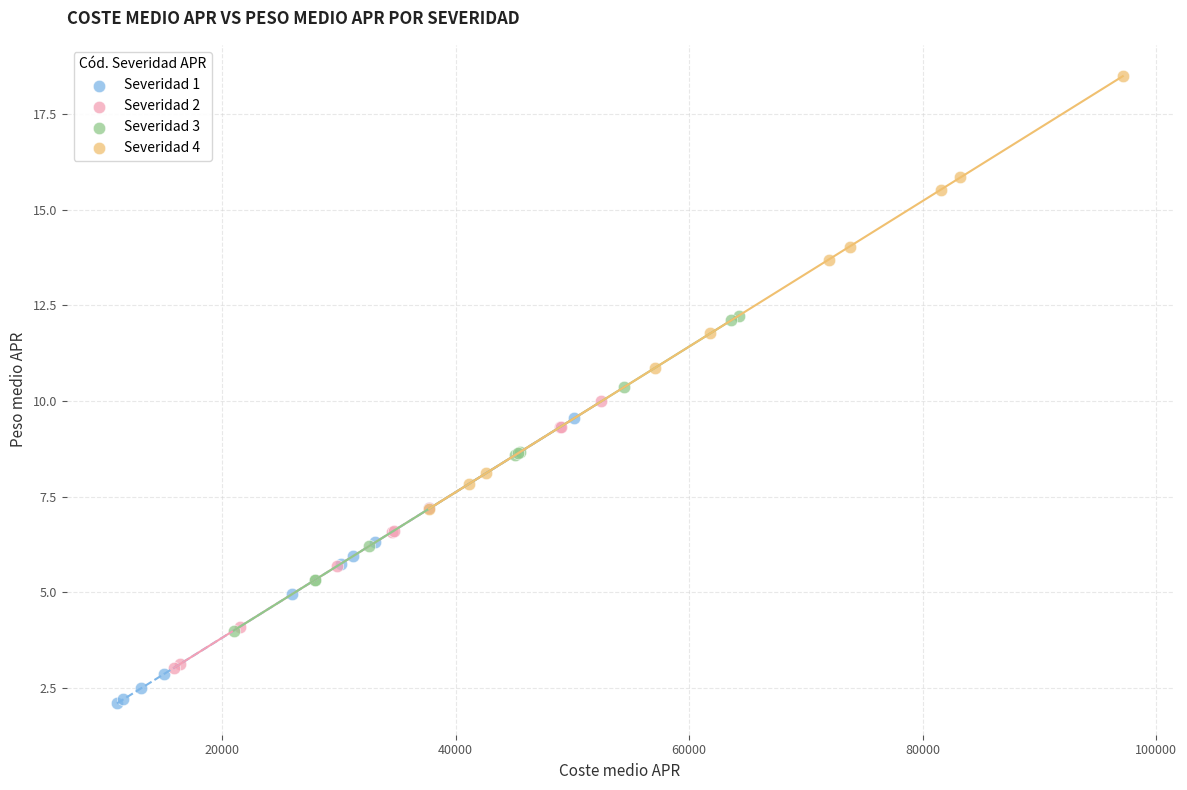

Which series has the largest Y range (max minus min)?

Severidad 4